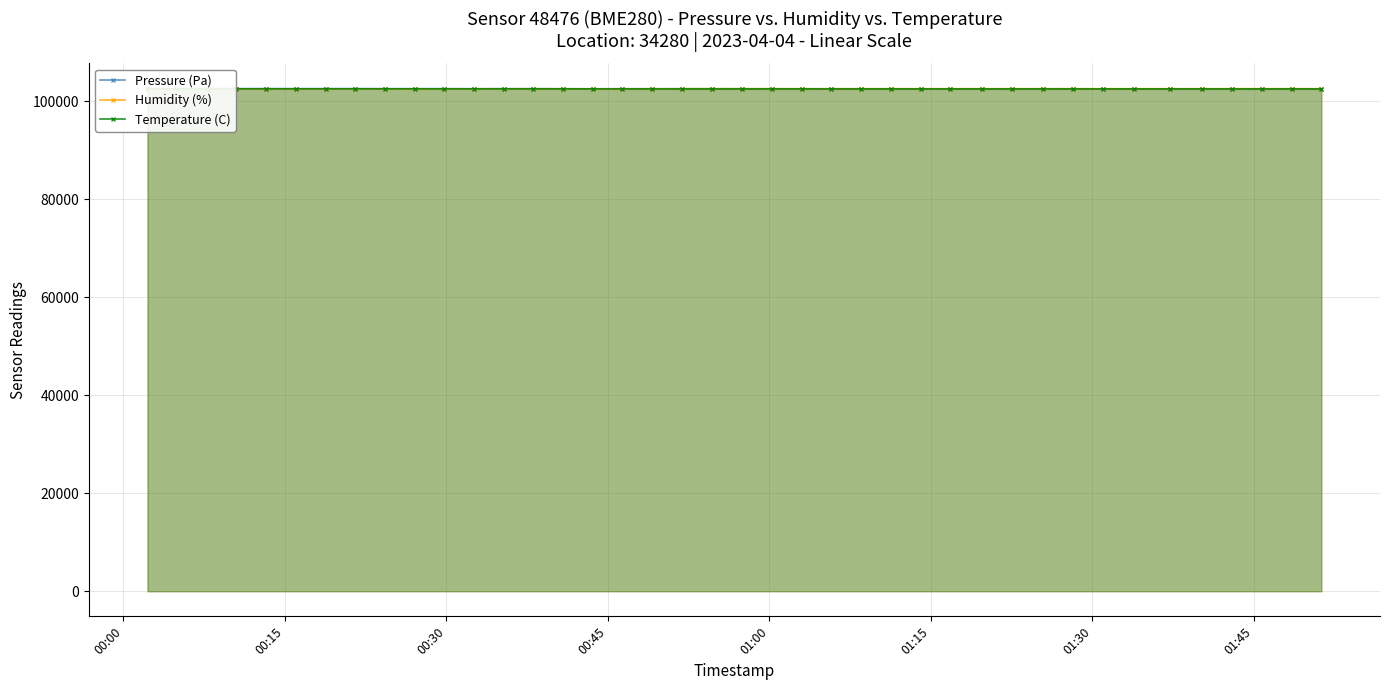

Which series has the largest total across all categories?

Pressure (Pa)